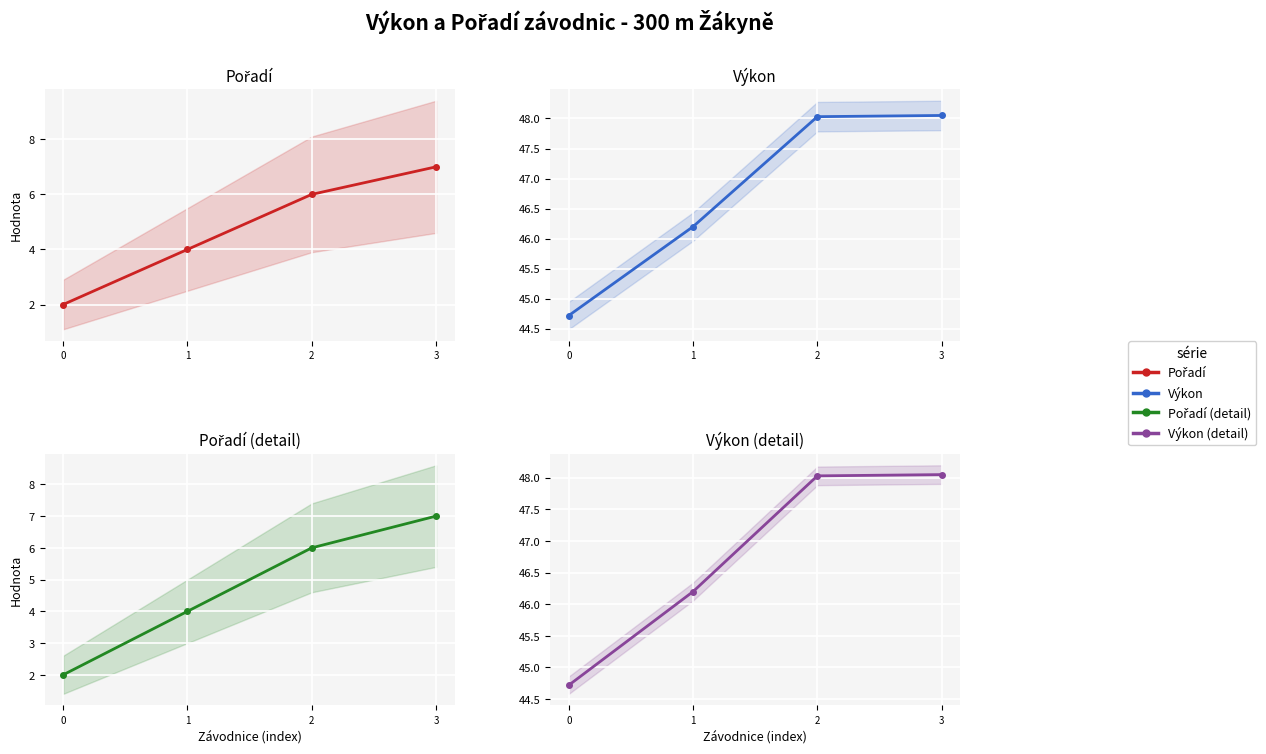

At which category is the sum across all series the highest?

3